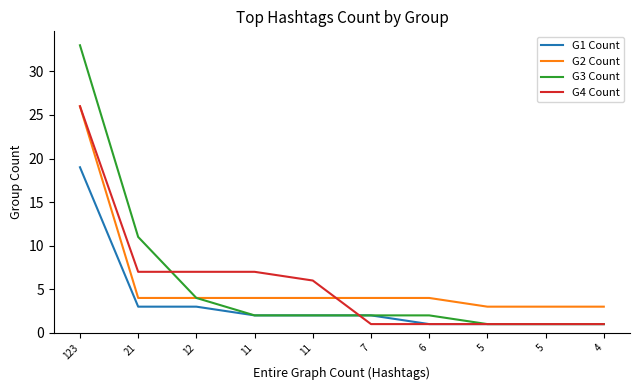

What is the value of the G4 Count point at the 3rd from the left?

7